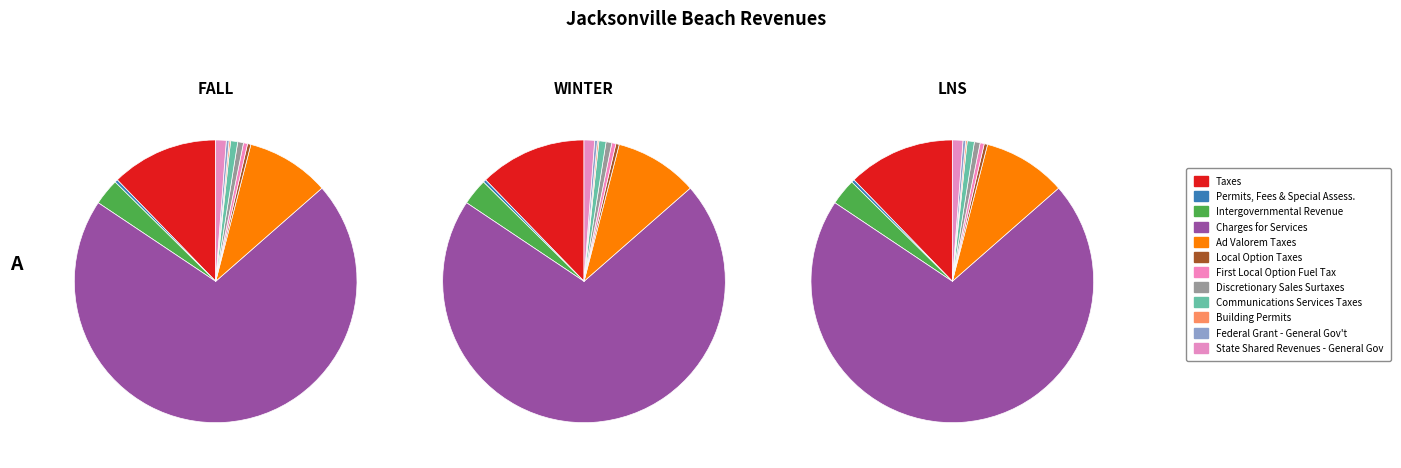

What portion of the pie excludes Ad Valorem Taxes?

90.5%